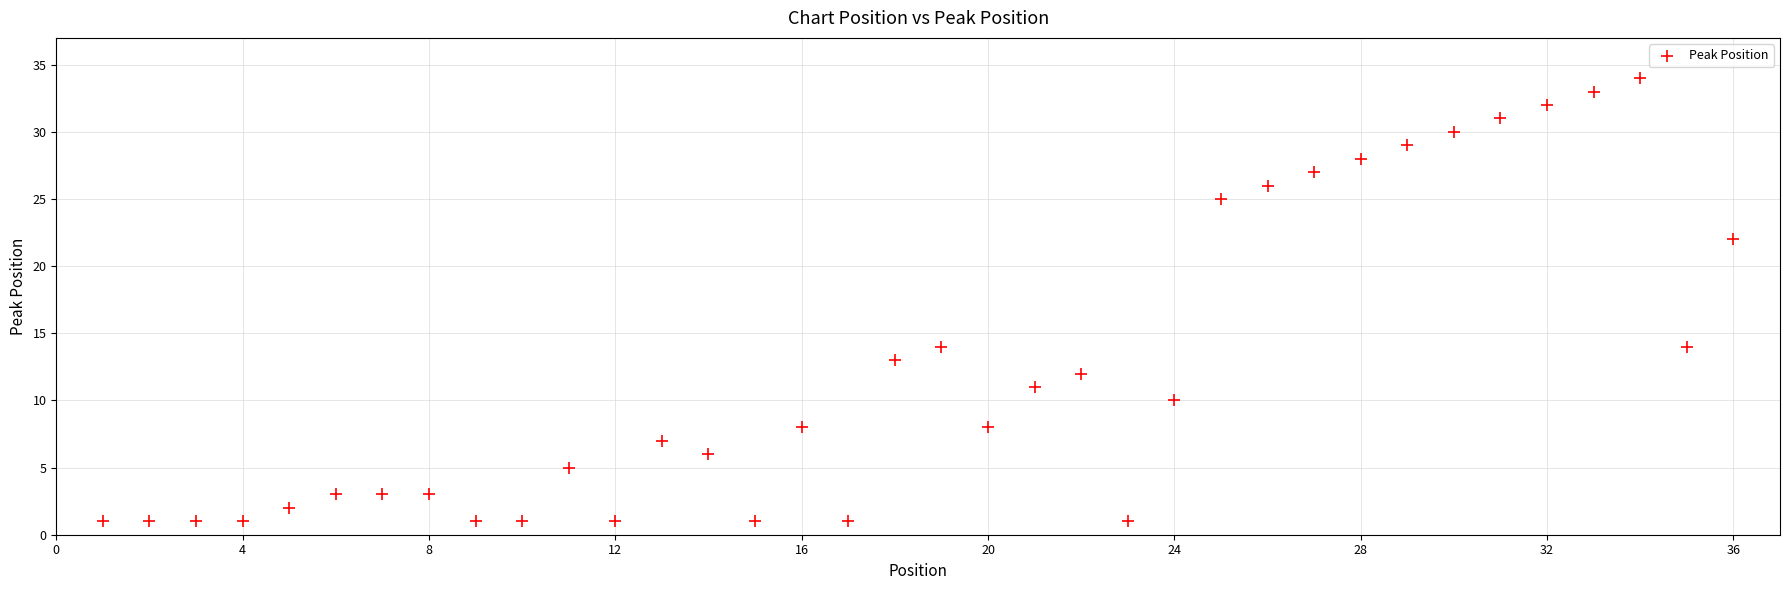

What is the range of X values (max minus min)?

35